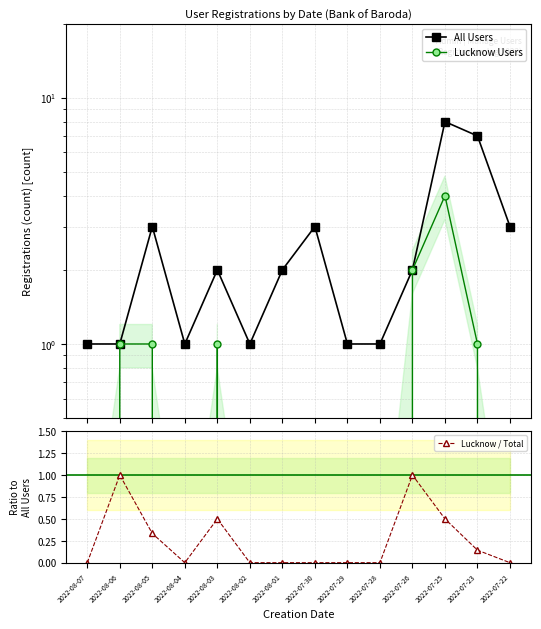

In Lucknow Users, how many points are higher than both neighbors (excluding endpoints)?

2